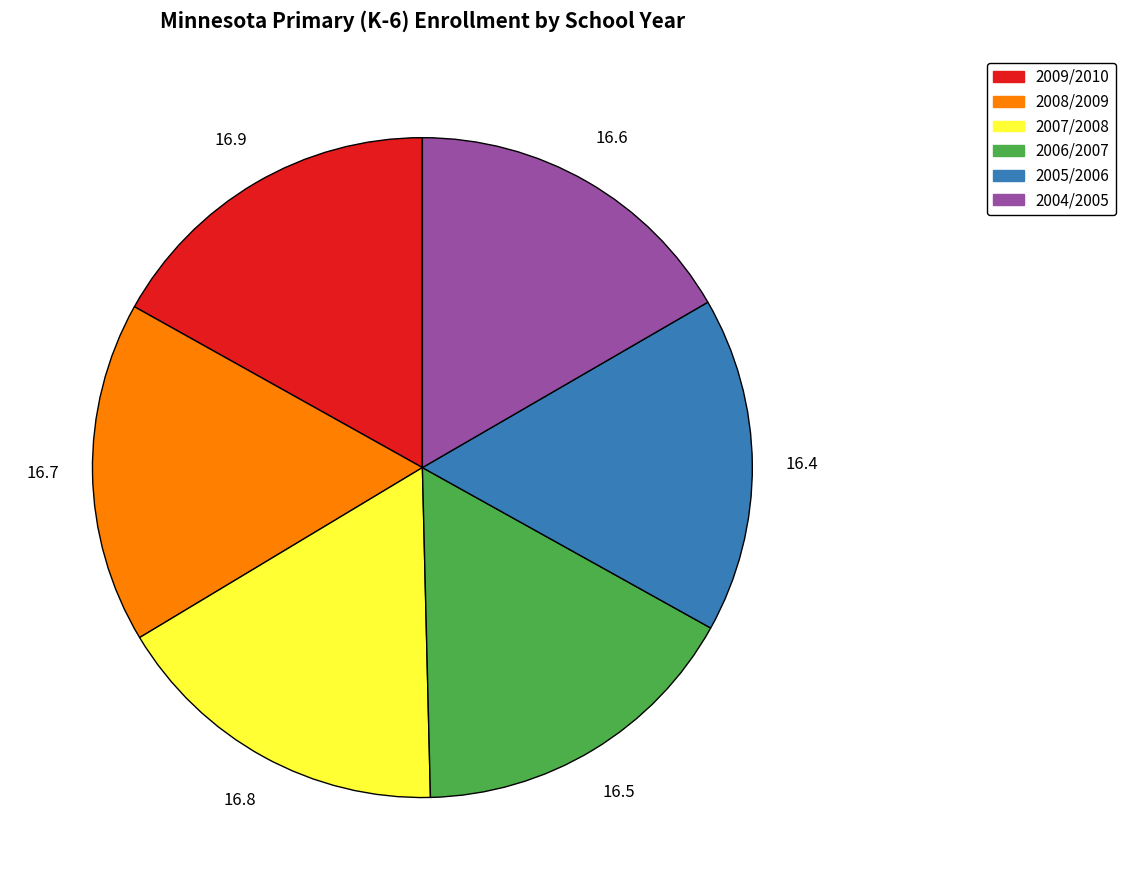

Is there a majority slice in this chart?

No